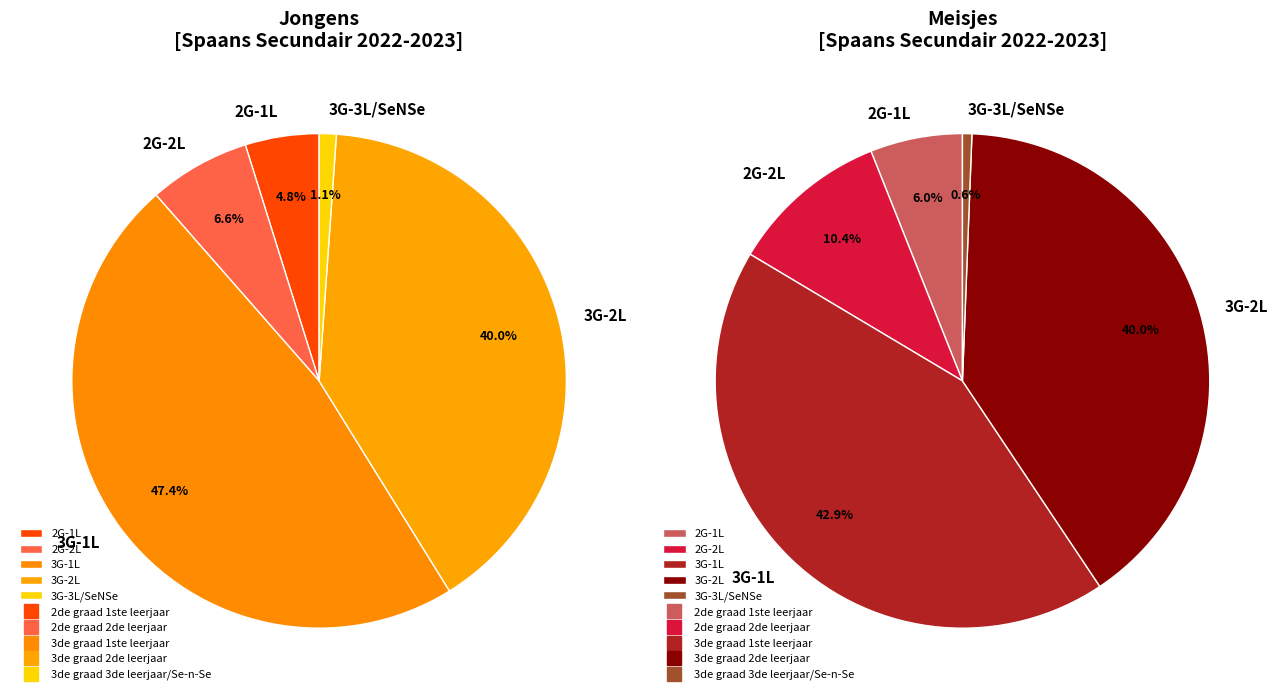

Which series changed the most between 2de graad 2de leerjaar and 3de graad 3de leerjaar/Se-n-Se?

Meisjes